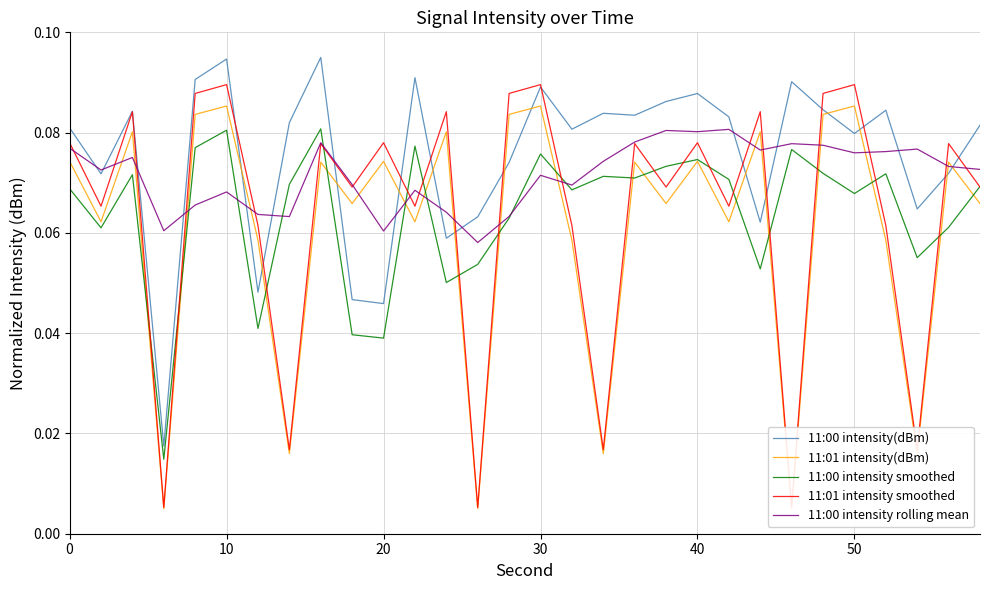

The 11:00 intensity rolling mean series shows 0.0 at 40. True or false?

False